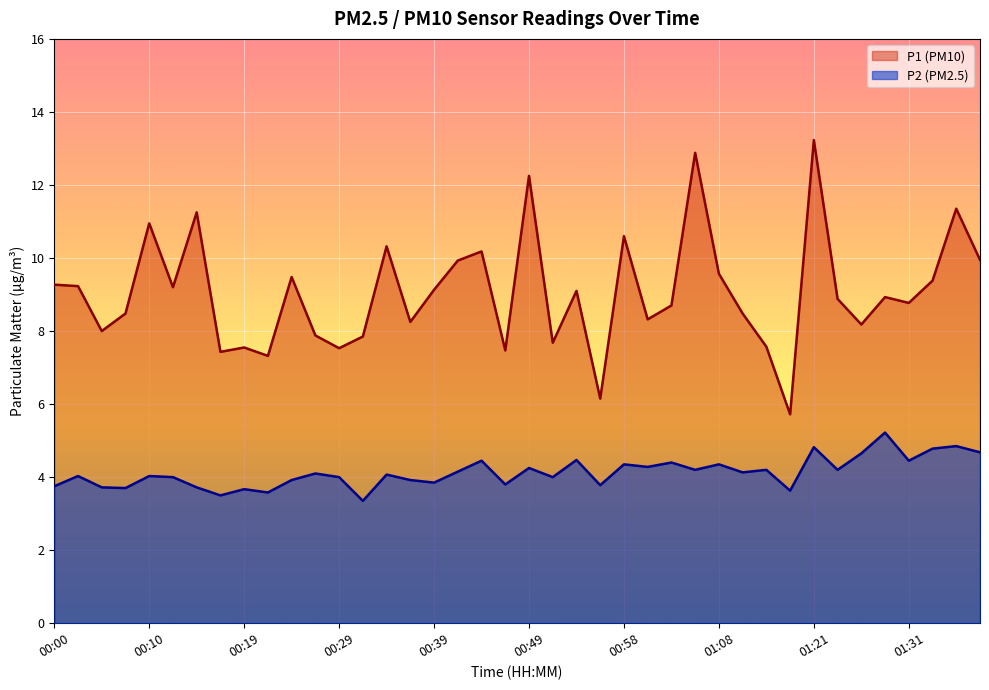

Rank the series at 34 from lowest to highest value.

P2 (PM2.5) line, P1 (PM10) line